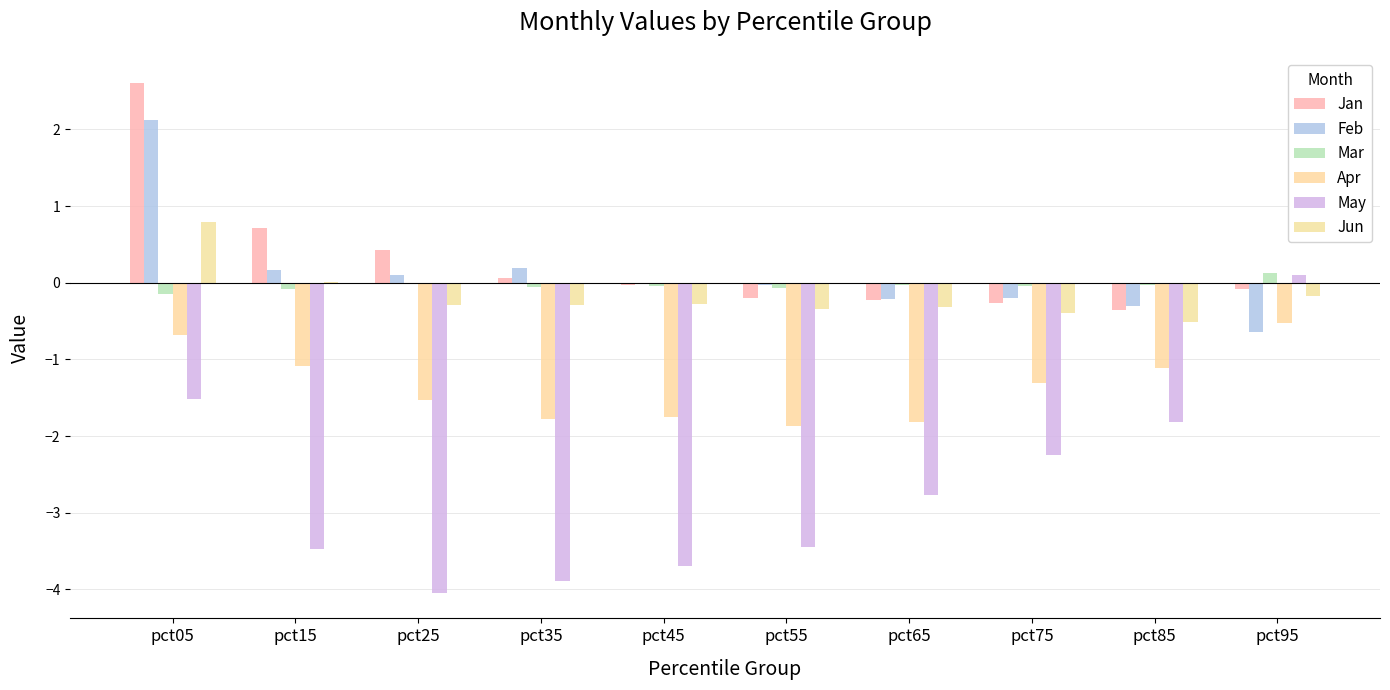

Which series has the largest range (max minus min)?

May